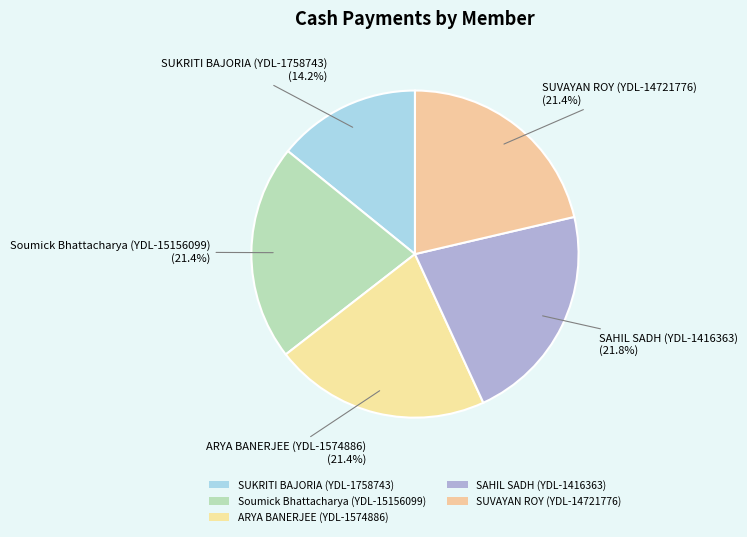

How many segments does this pie chart have?

5